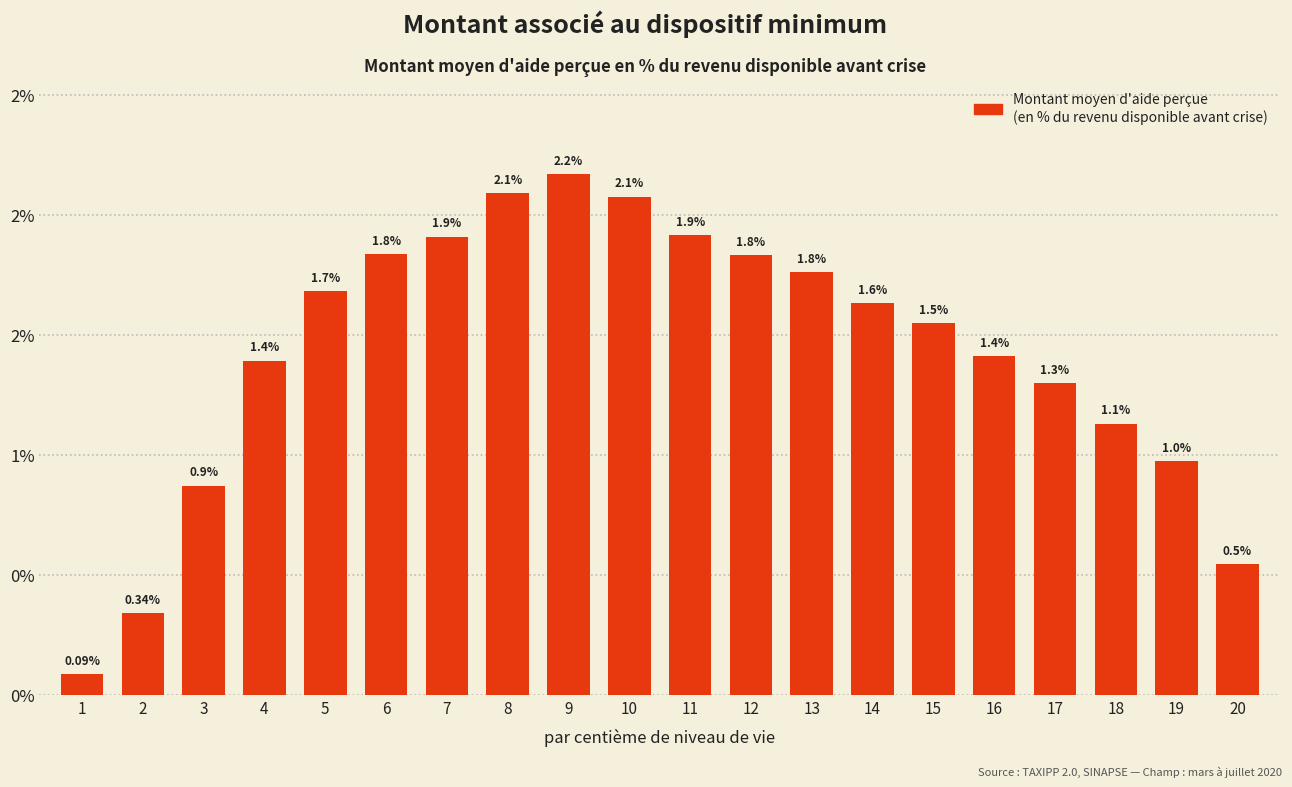

Are the bars horizontal?

No